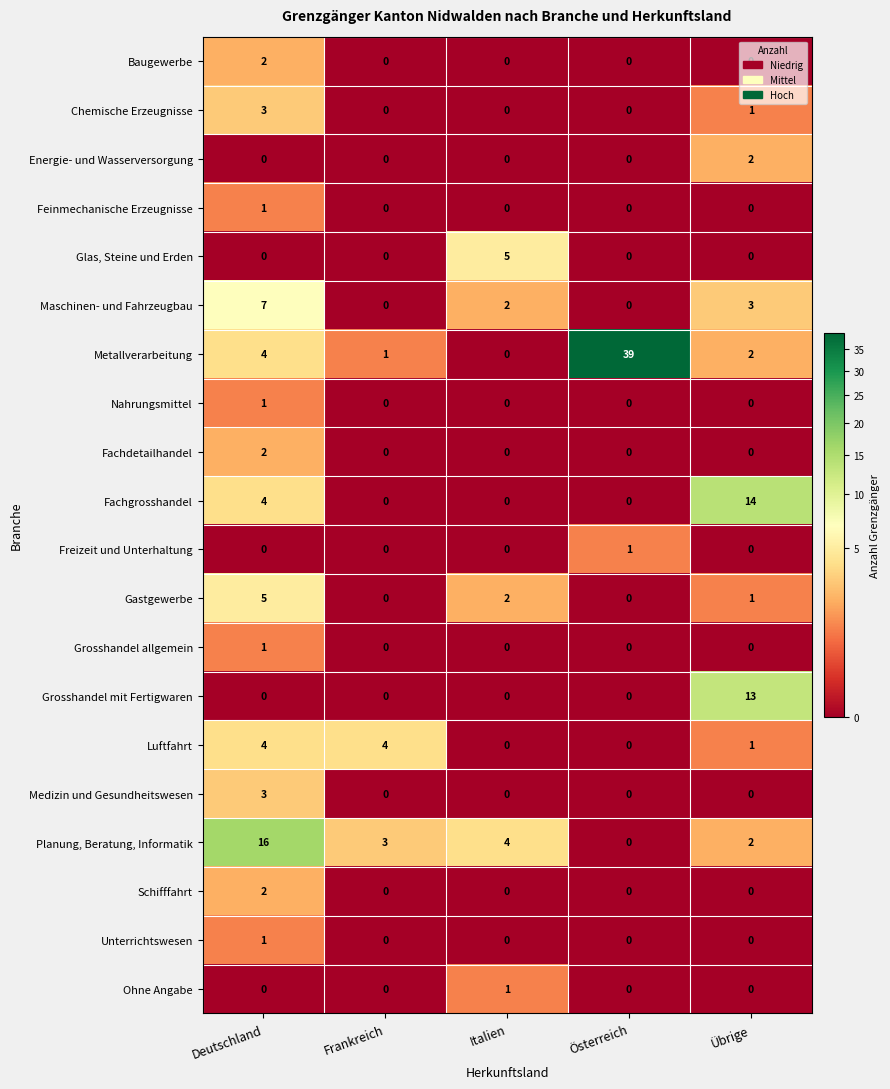

The Luftfahrt series shows 0 at Italien. True or false?

True